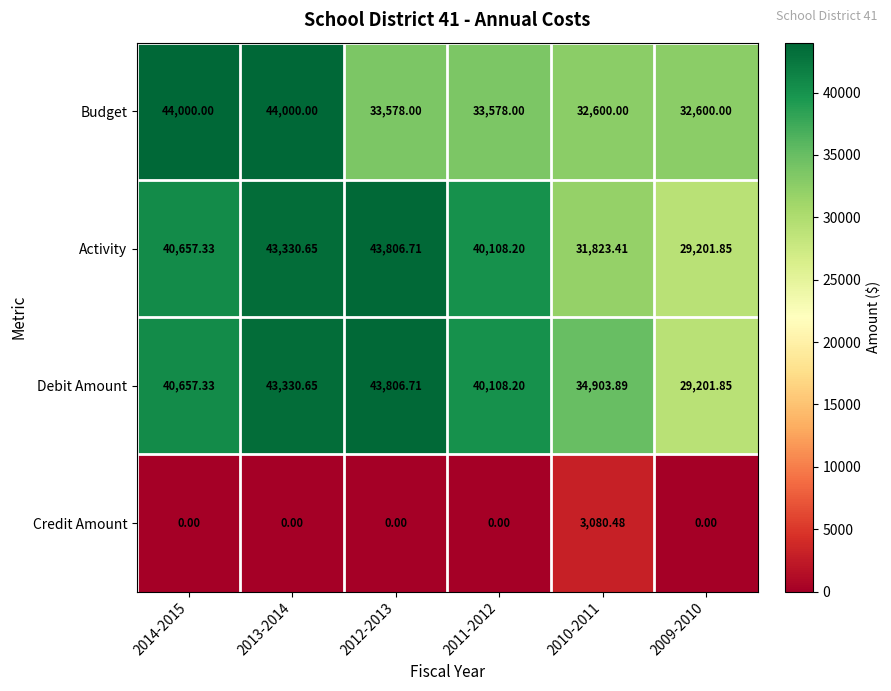

What is the difference between the highest and lowest values at 2014-2015?

44000.0